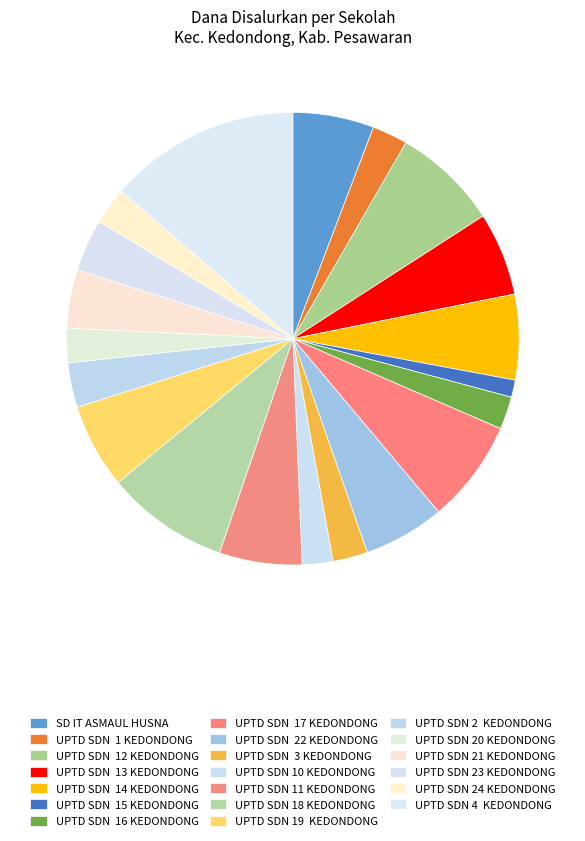

How many slices are in this pie chart?

20